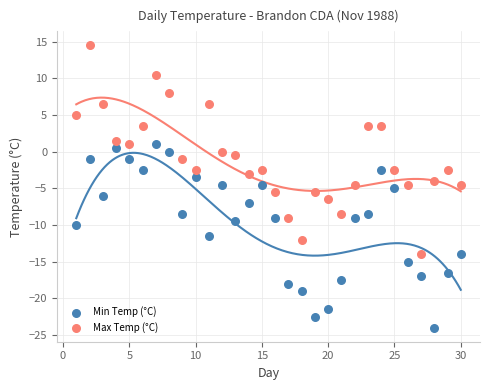

Across all data points, what is the range of X values (max minus min)?

29.0